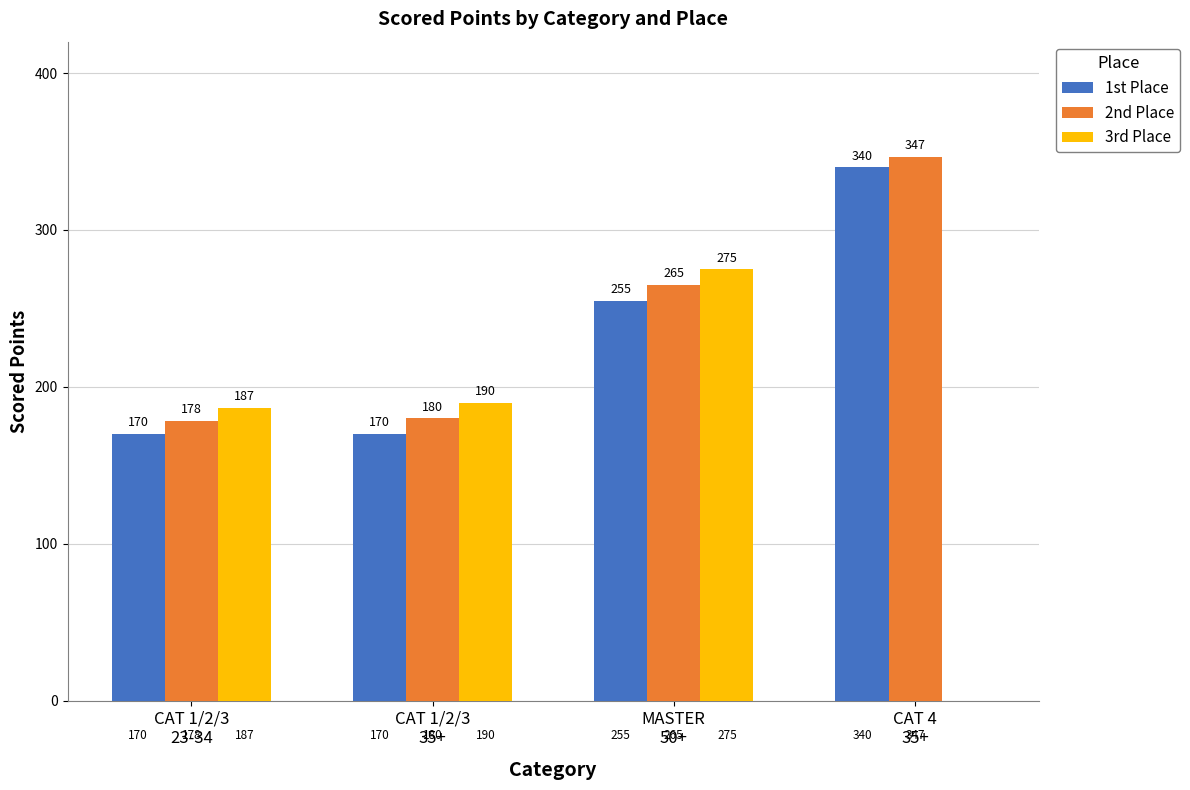

Where is 3rd Place nearest to the value 137?

CAT 1/2/3
23-34